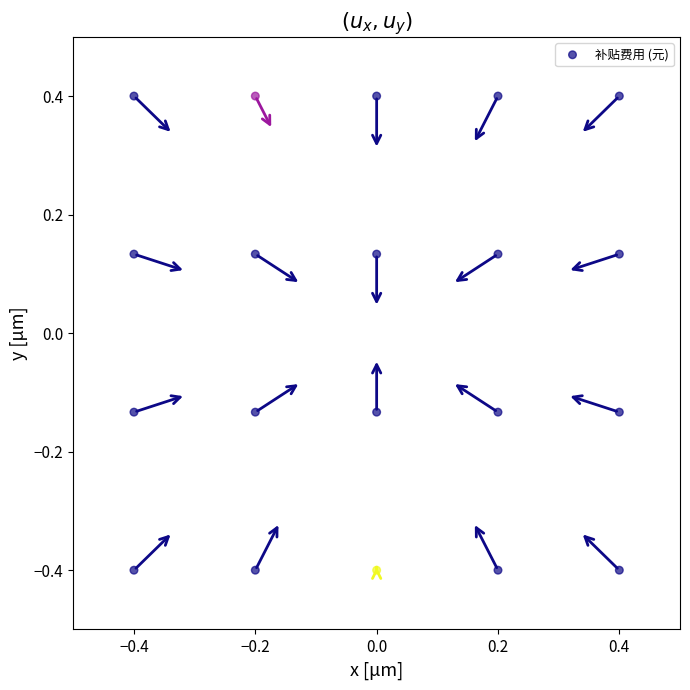

What is the range of X values (max minus min)?

0.8